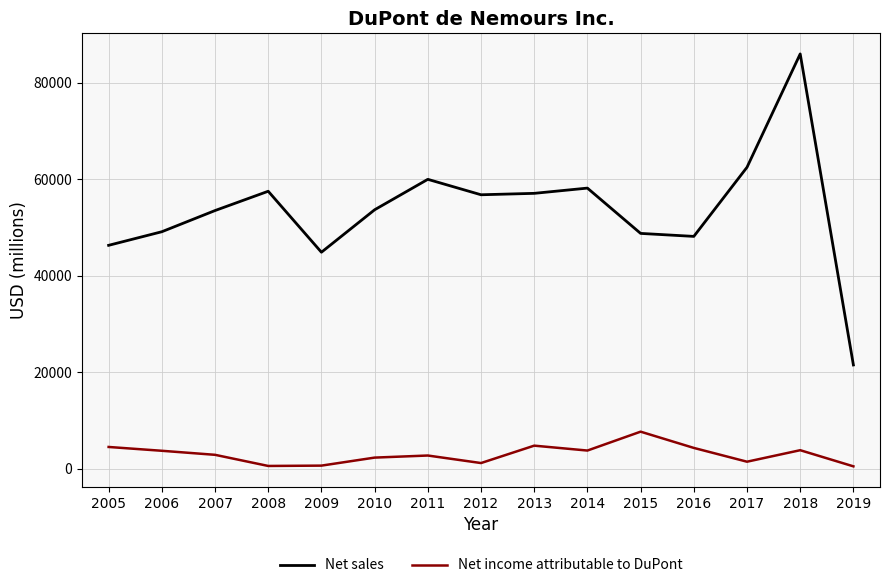

At 2013, list the series in order from largest to smallest.

Net sales, Net income attributable to DuPont